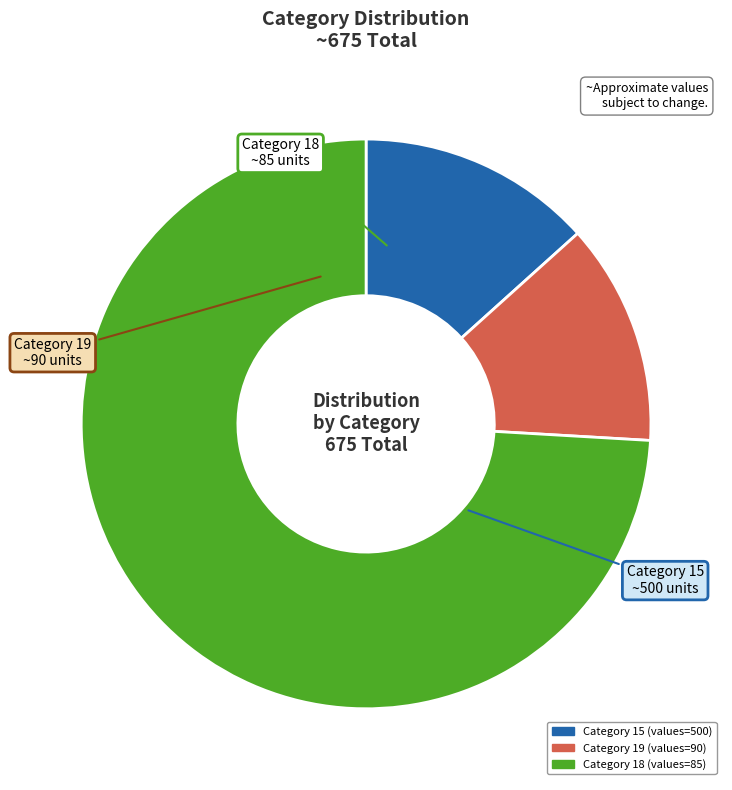

Count the number of slices in the pie.

3